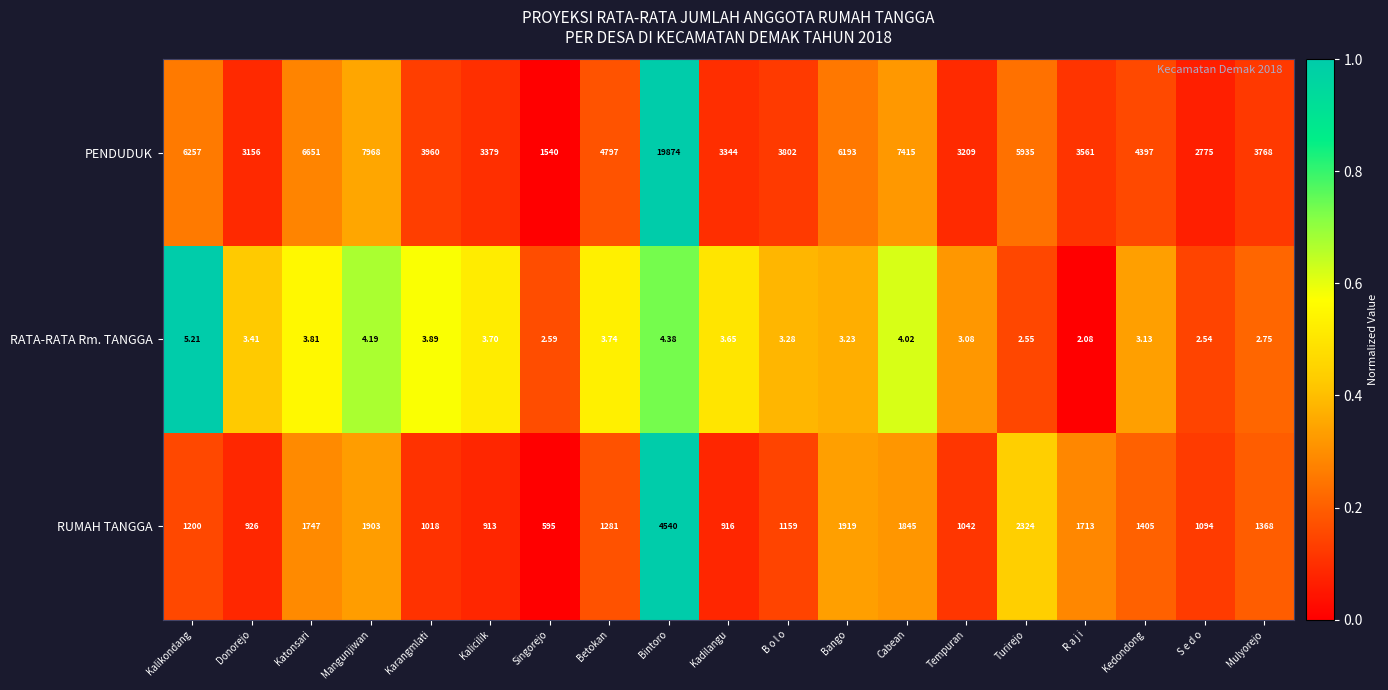

Which series has the widest spread of values?

PENDUDUK